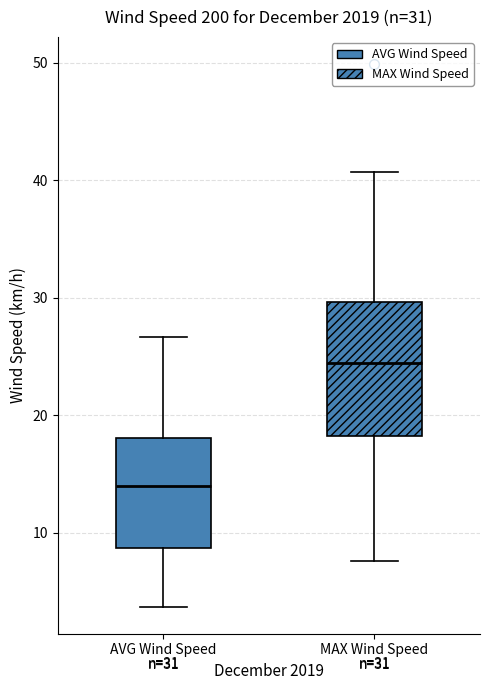

Which box is the tallest, from its lower edge to its upper edge?

MAX Wind Speed